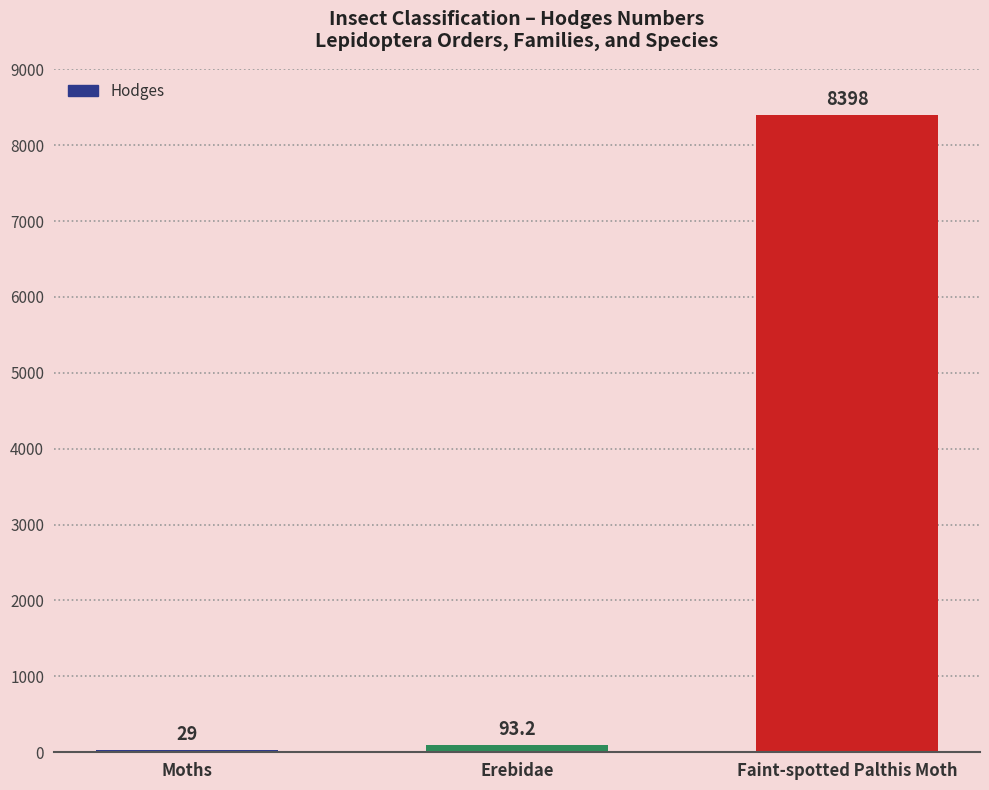

What is the smallest value displayed?

29.0